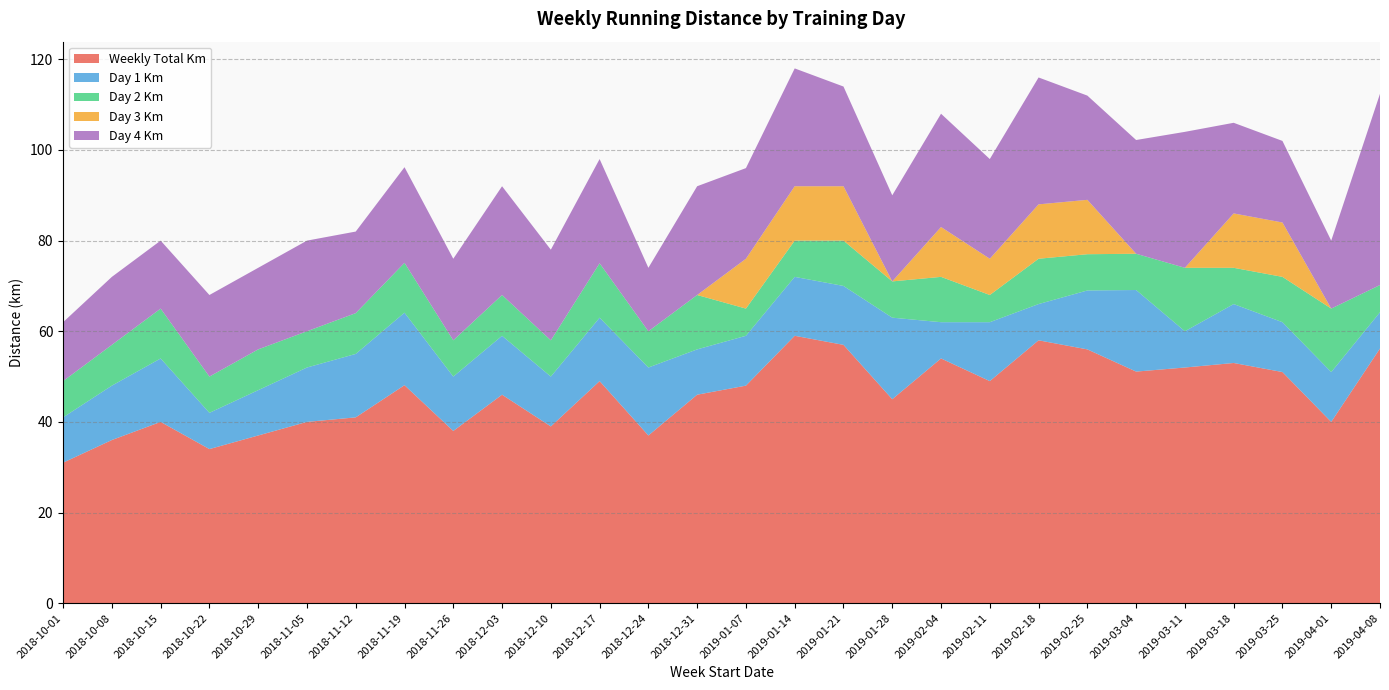

Reading left to right, what are all the values shown in this chart?

Weekly Total Km: 31.0	36.0	40.0	34.0	37.0	40.0	41.0	48.1	38.0	46.0	39.0	49.0	37.0	46.0	48.0	59.0	57.0	45.0	54.0	49.0	58.0	56.0	51.1	52.0	53.0	51.0	40.0	56.2
Day 1 Km: 10.0	12.0	14.0	8.0	10.0	12.0	14.0	16.0	12.0	13.0	11.0	14.0	15.0	10.0	11.0	13.0	13.0	18.0	8.0	13.0	8.0	13.0	18.0	8.0	13.0	11.0	11.0	8.0
Day 2 Km: 8.0	9.0	11.0	8.0	9.0	8.0	9.0	11.0	8.0	9.0	8.0	12.0	8.0	12.0	6.0	8.0	10.0	8.0	10.0	6.0	10.0	8.0	8.0	14.0	8.0	10.0	14.0	6.0
Day 3 Km: 0.0	0.0	0.0	0.0	0.0	0.0	0.0	0.0	0.0	0.0	0.0	0.0	0.0	0.0	11.0	12.0	12.0	0.0	11.0	8.0	12.0	12.0	0.0	0.0	12.0	12.0	0.0	0.0
Day 4 Km: 13.0	15.0	15.0	18.0	18.0	20.0	18.0	21.1	18.0	24.0	20.0	23.0	14.0	24.0	20.0	26.0	22.0	19.0	25.0	22.0	28.0	23.0	25.1	30.0	20.0	18.0	15.0	42.2